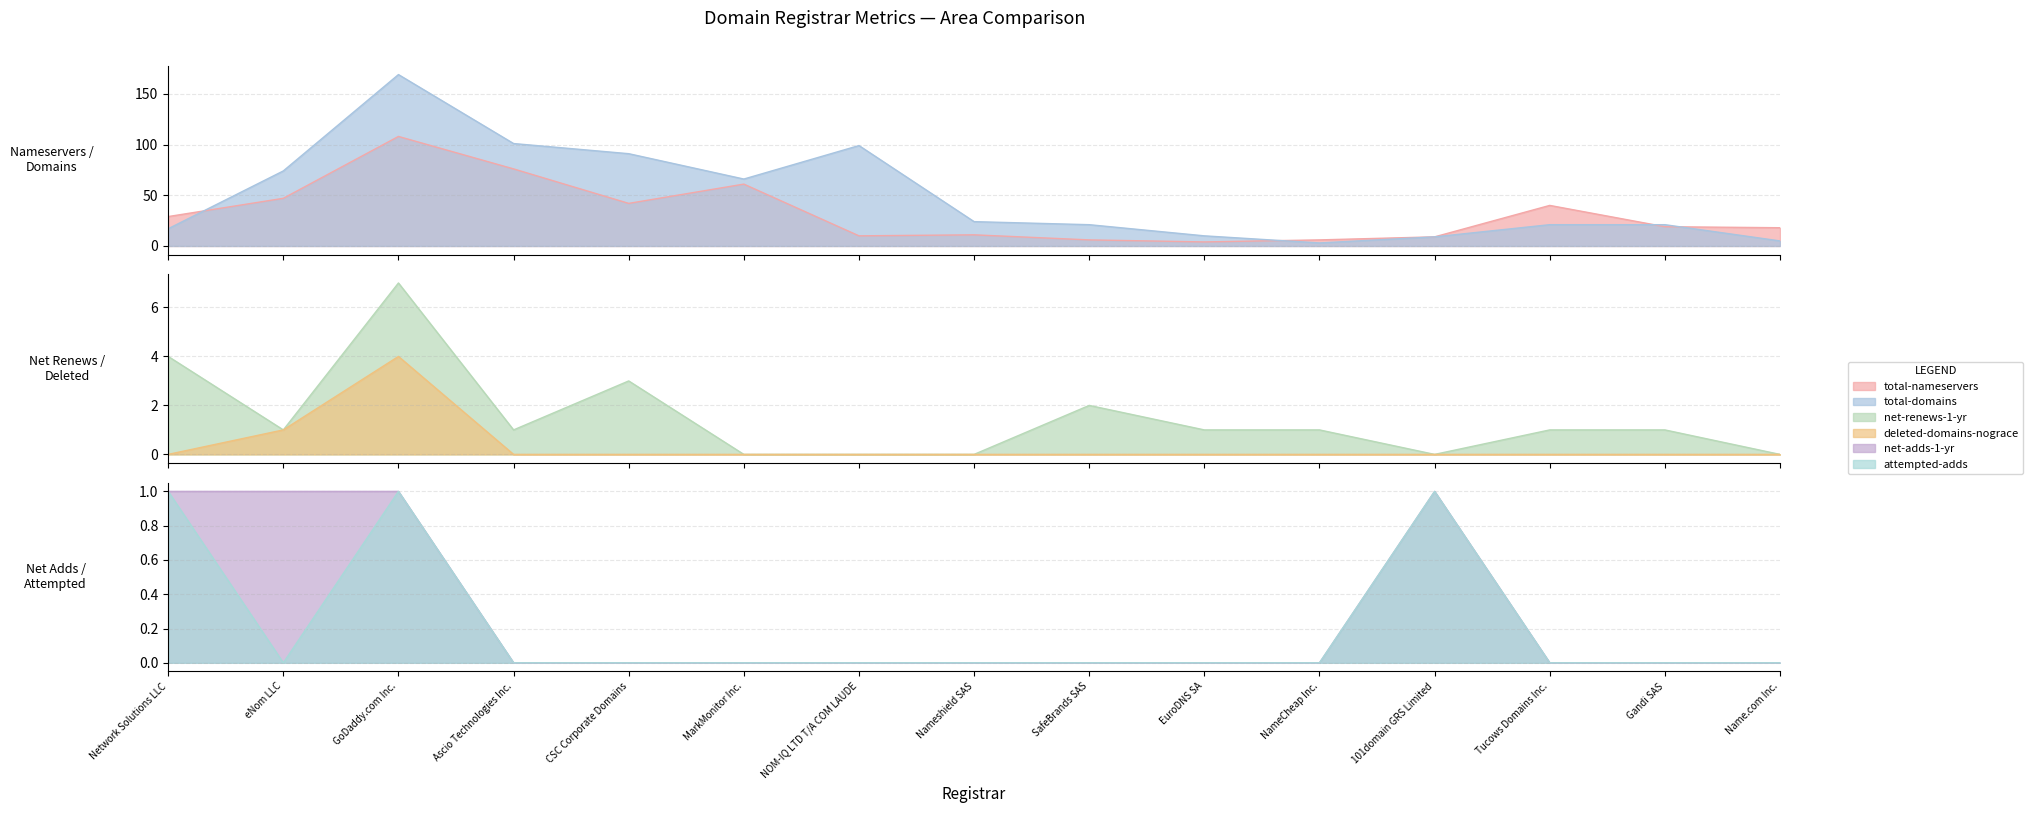

What is the lowest value of the total-domains series?

3